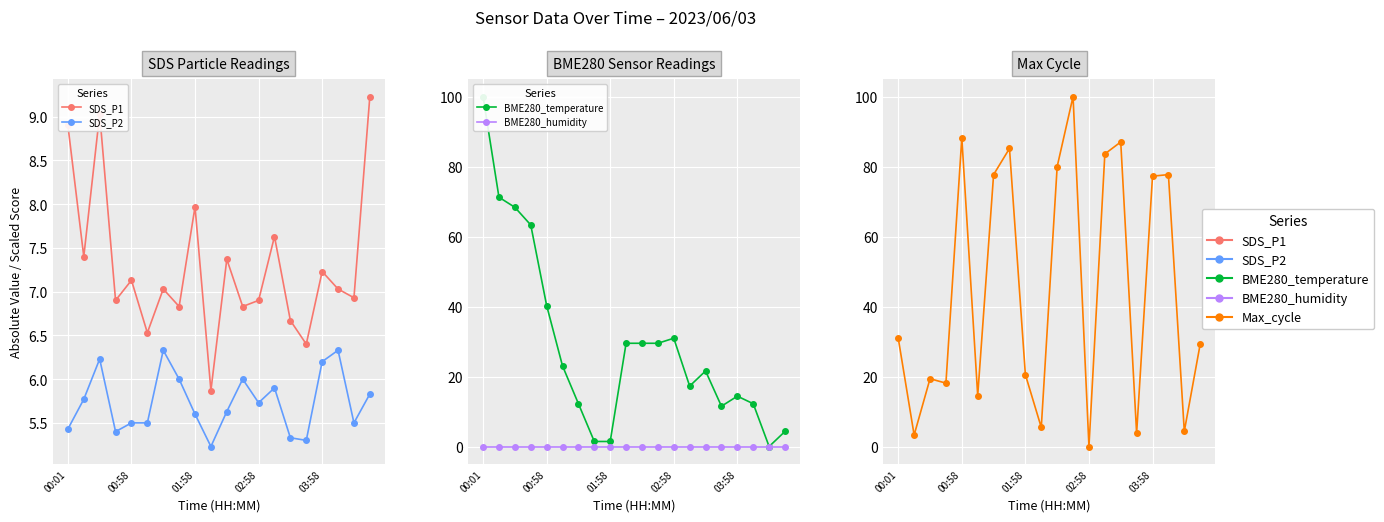

At which category does the chart reach its minimum across all series?

18